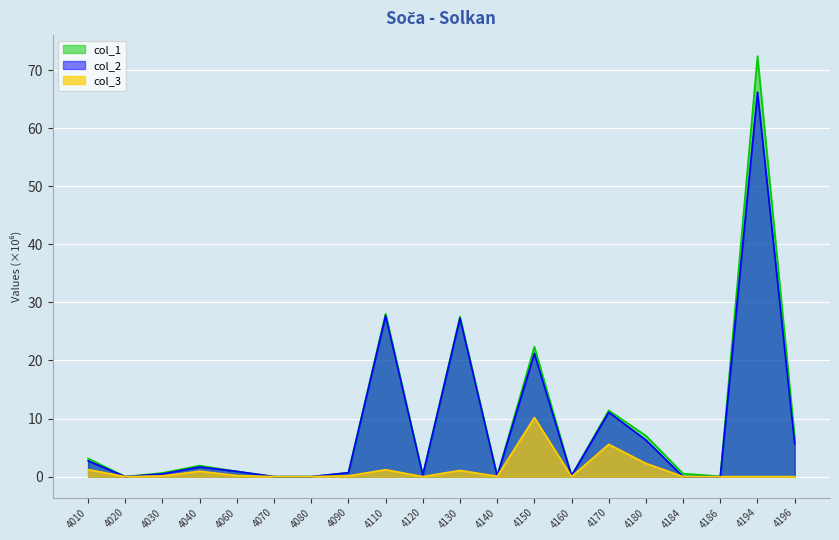

Where is the first local minimum for col_1?

4020